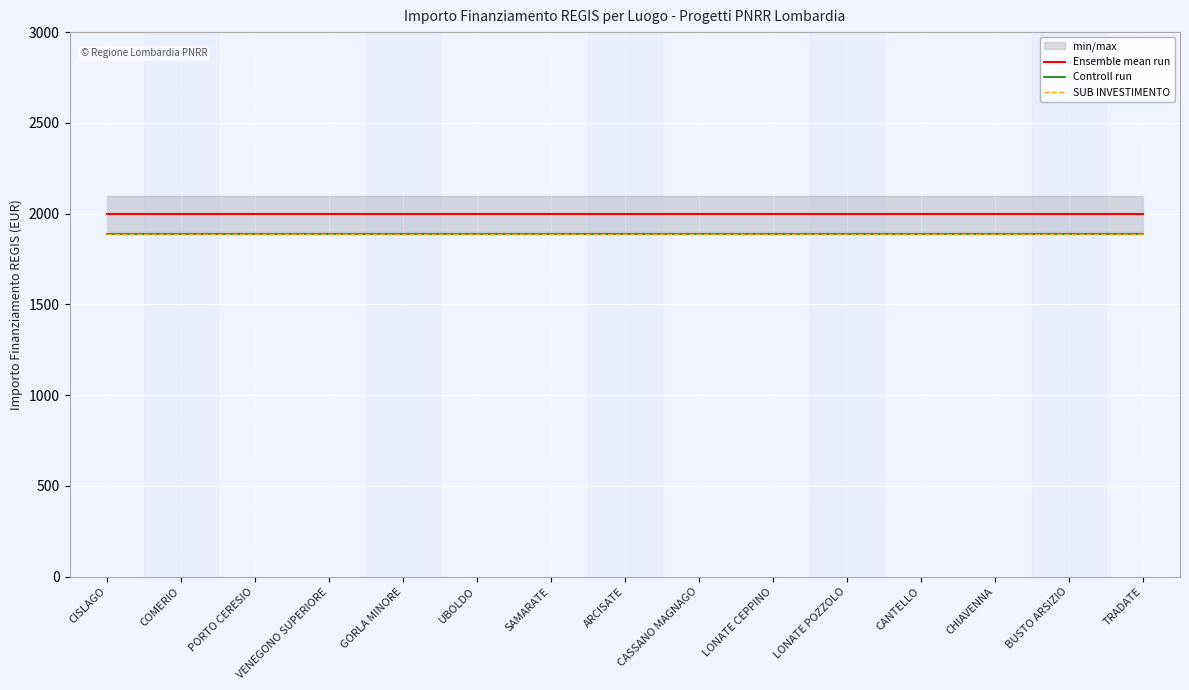

Rank the series by their maximum value, from lowest to highest.

Controll run, SUB INVESTIMENTO, Ensemble mean run